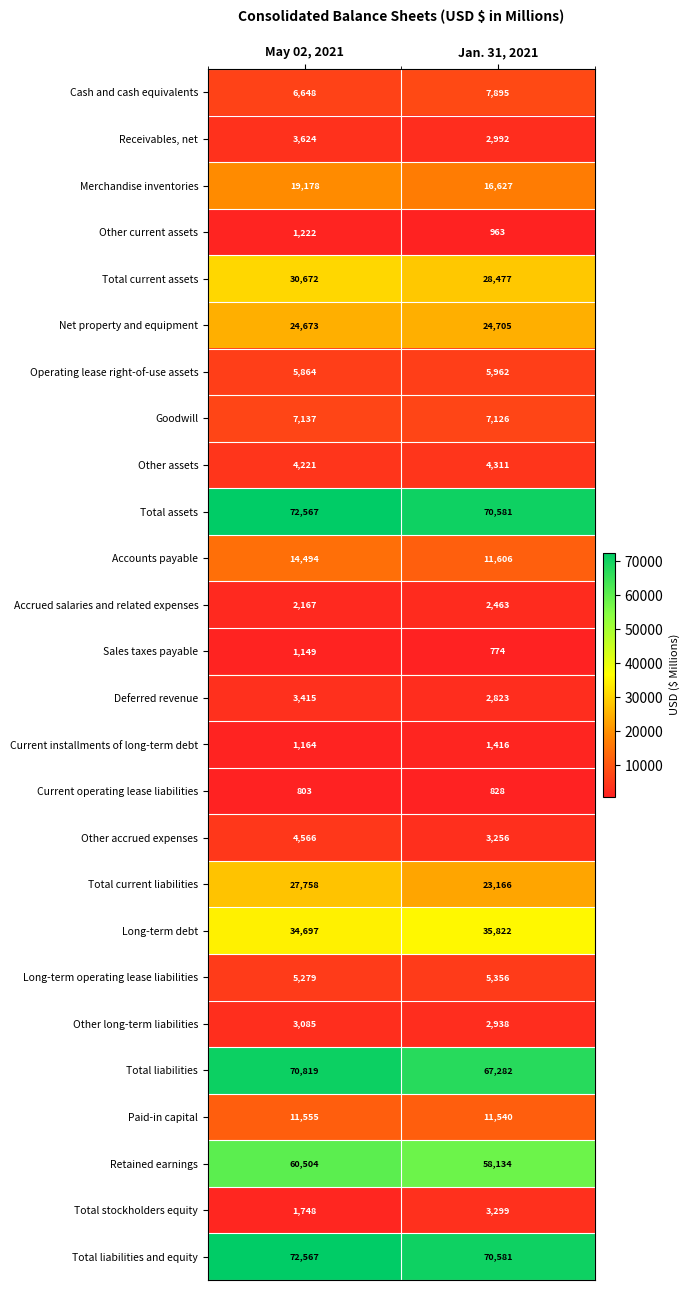

What is the greatest value displayed?

72567